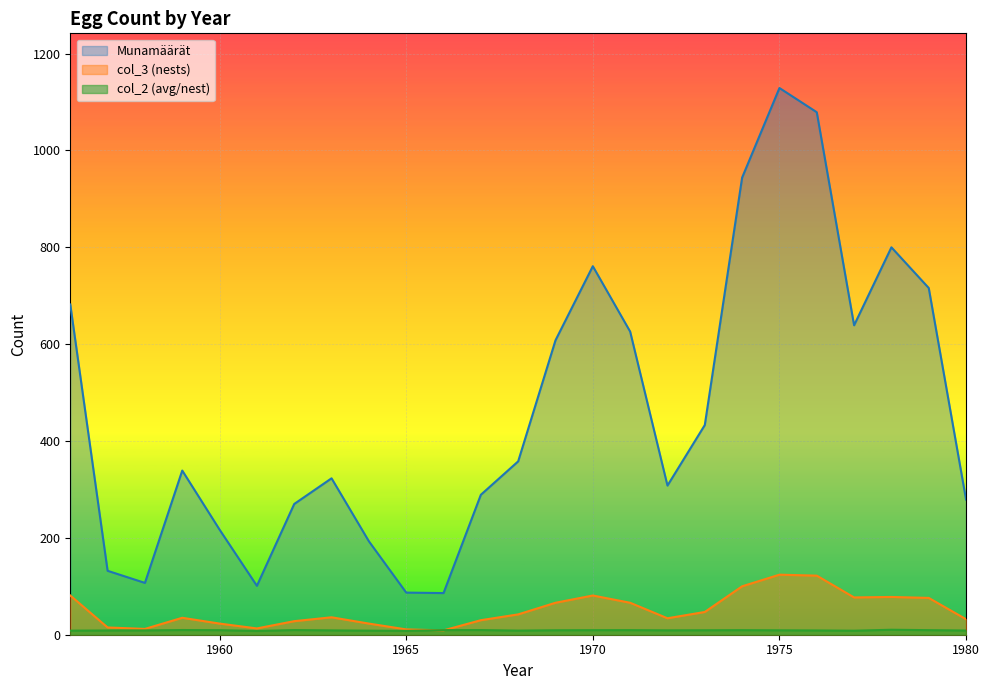

Is it true that col_2 equals 7.8 at 1961?

True